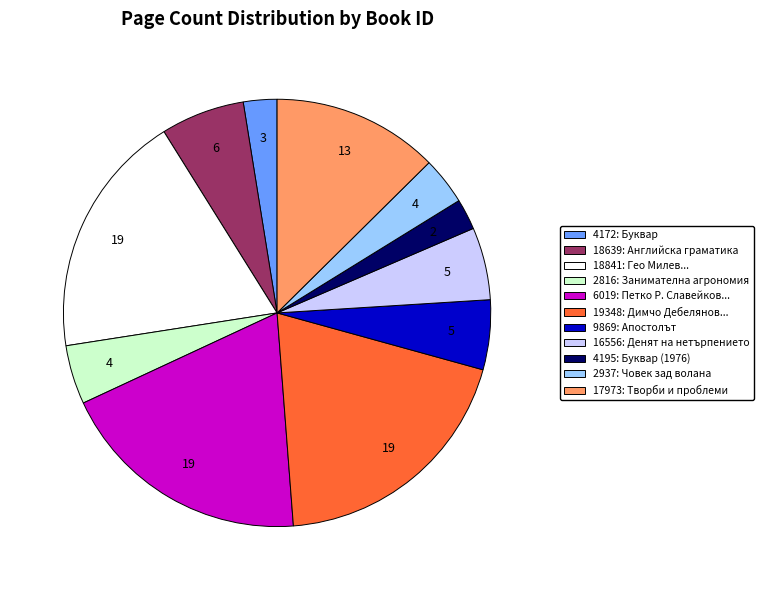

Does 4195 represent more than half of the total?

No